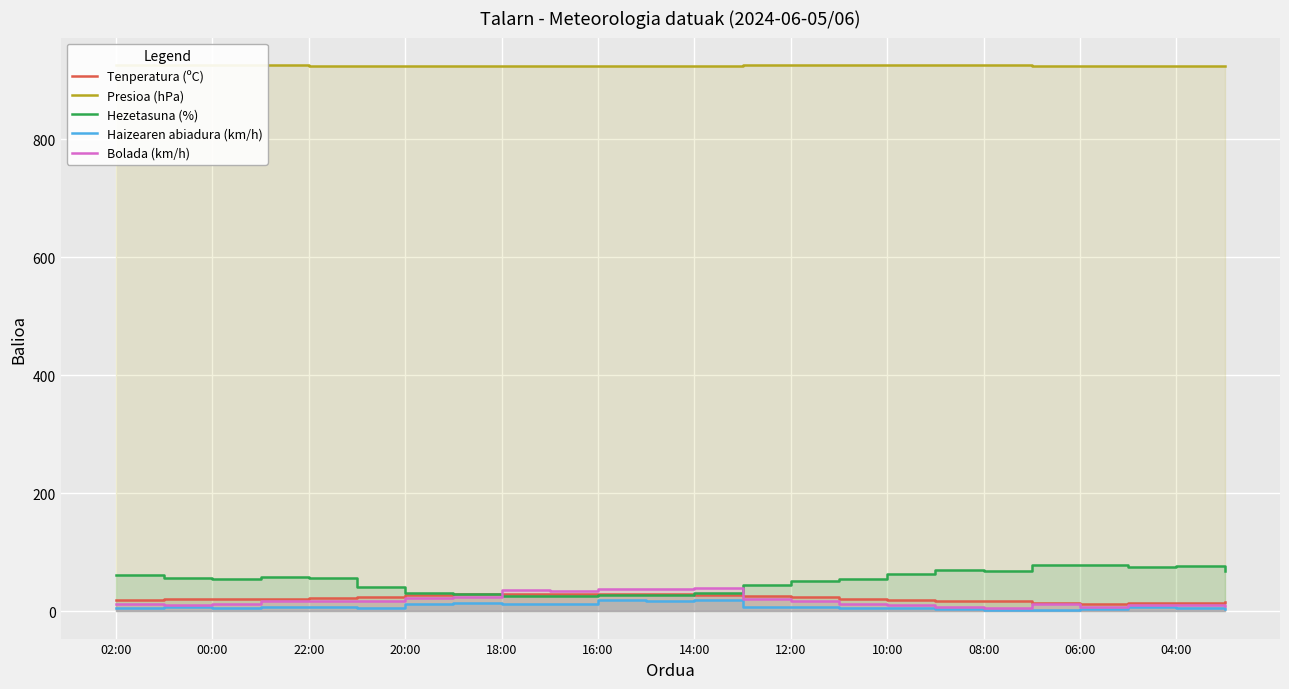

What are all the series names shown in the legend?

Tenperatura (ºC), Presioa (hPa), Hezetasuna (%), Haizearen abiadura (km/h), Bolada (km/h)